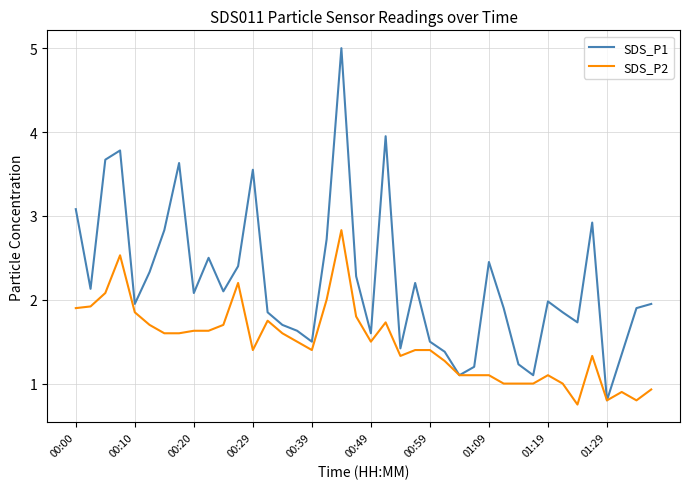

What is the greatest value displayed?

5.0